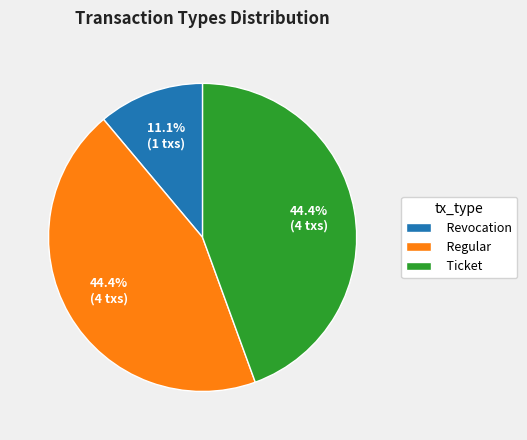

What percentage is the Revocation slice, to the nearest percent?

11%